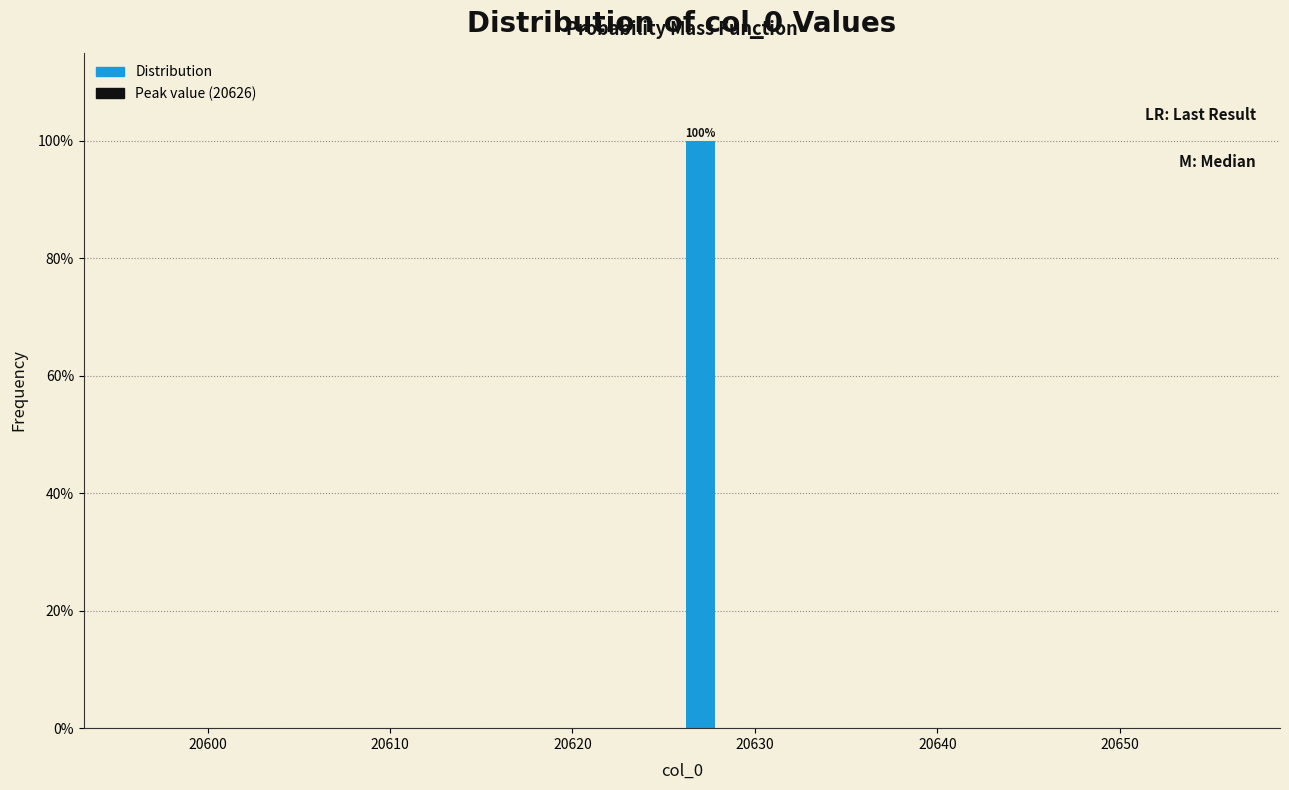

Around what value on the x-axis is the tallest bar? Give the approximate position of its centre, as read against the axis.

20627